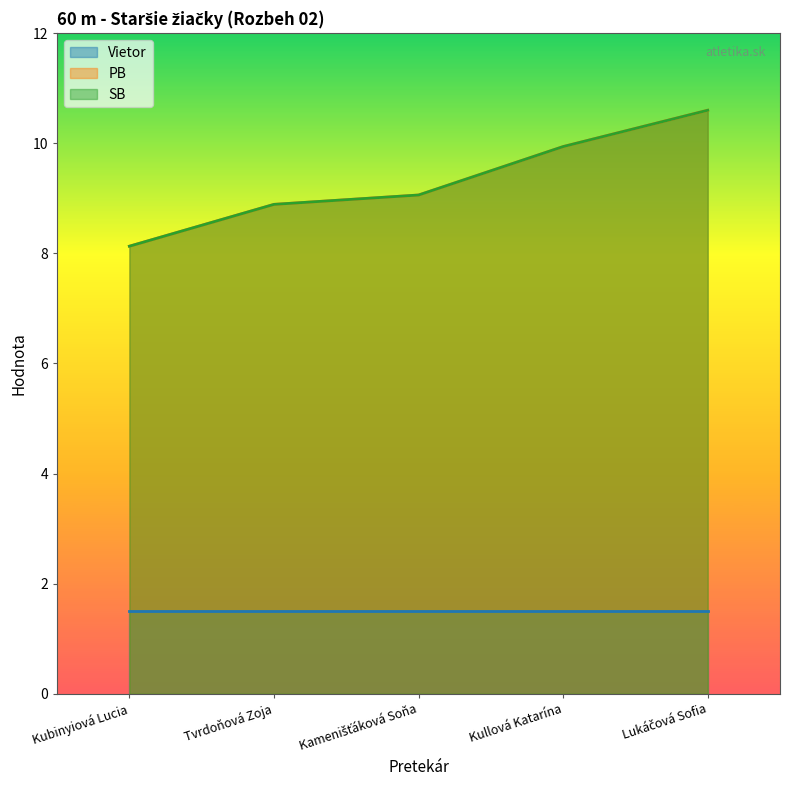

At which label does PB reach its peak?

Lukáčová Sofia